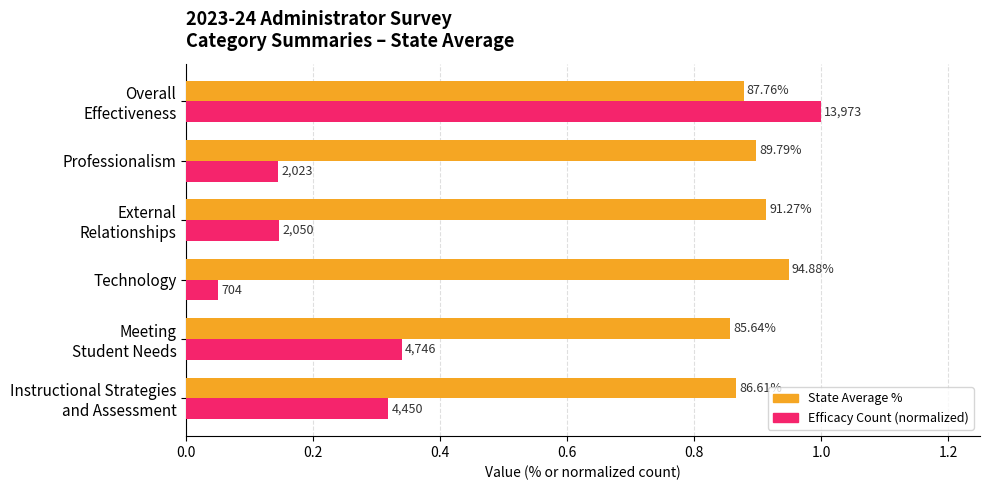

Reading left to right, extract all data points from this chart.

State Average %: 0.9	0.9	0.9	0.9	0.9	0.9
Efficacy Count (normalized): 0.3	0.3	0.1	0.1	0.1	1.0